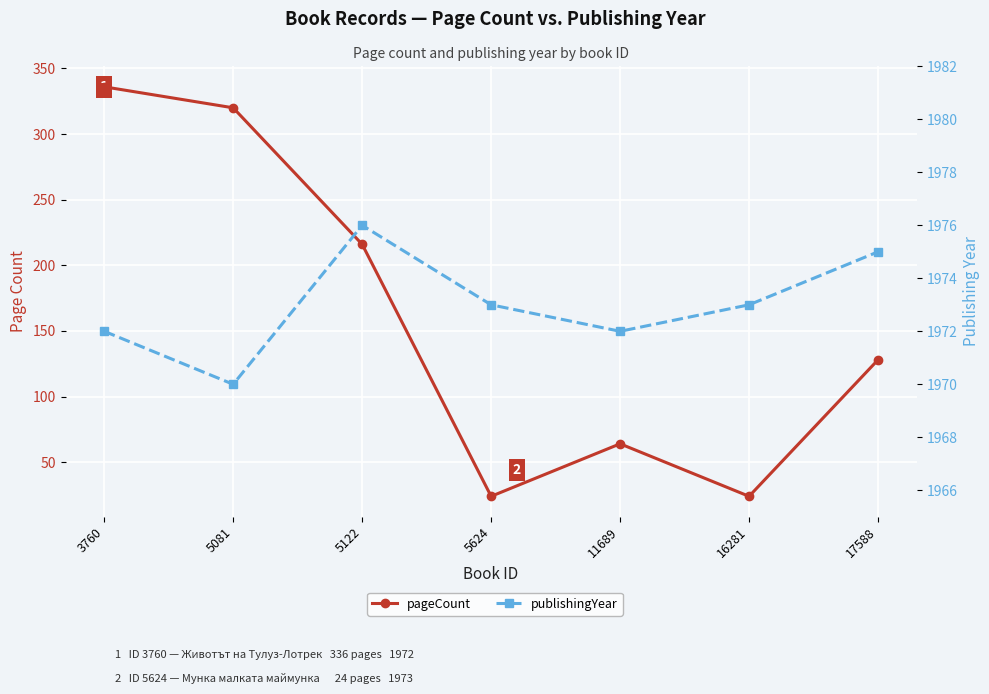

Is it true that publishingYear equals 994 at 11689?

False